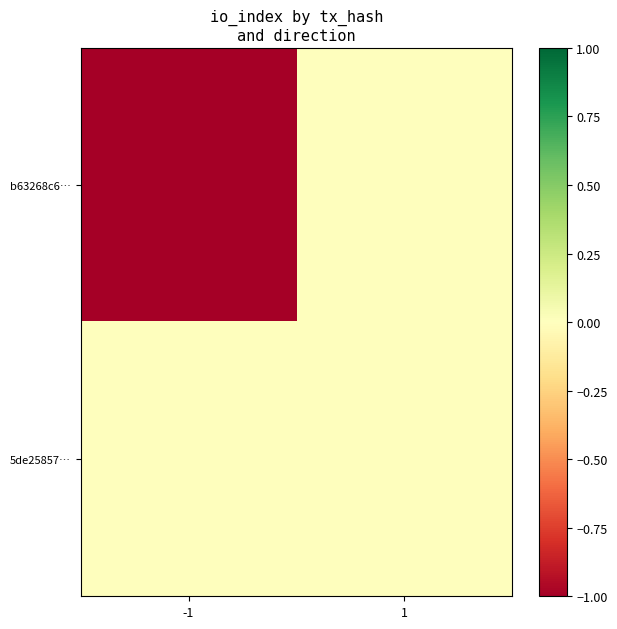

Which series changed the most between -1 and 1?

b63268c6…